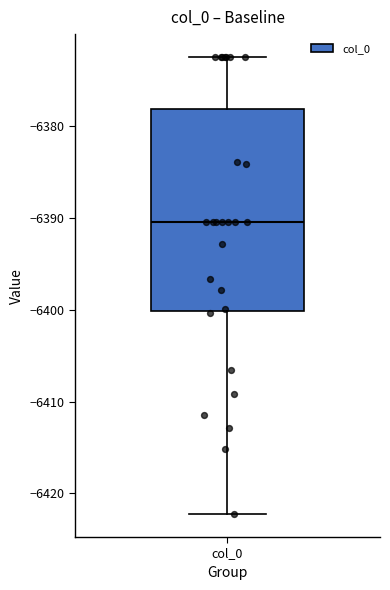

Transcribe this box plot: give where the median line is, the range the box spans, and where the two whiskers end, as read against the y-axis. The values are not printed on the chart, so give them approximately, as read against the axis.

median -6391, box -6400 to -6378, whiskers -6422 to -6373